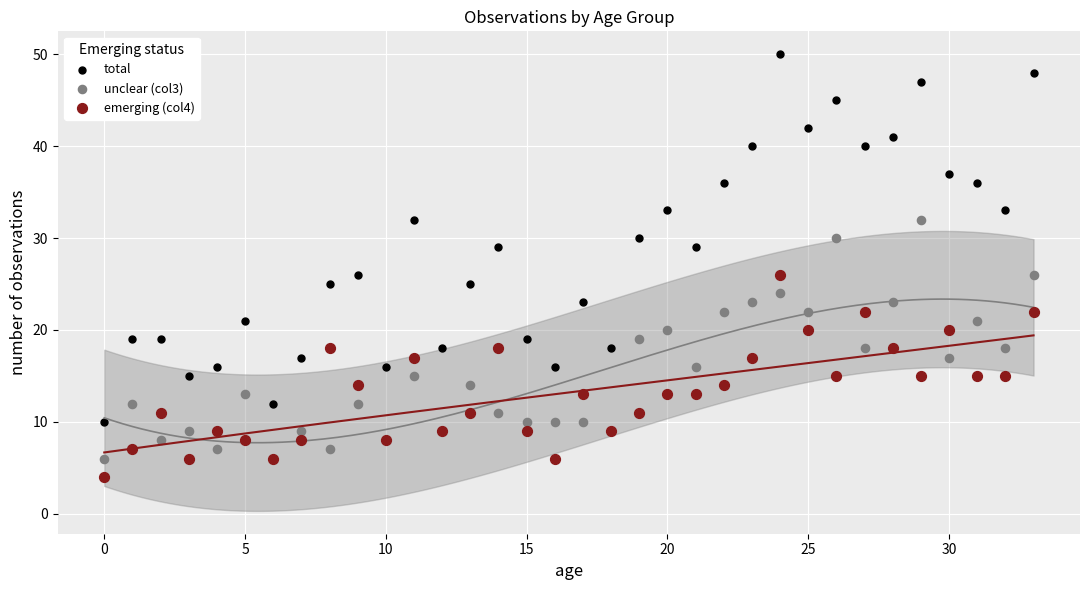

Which series reaches the maximum Y coordinate?

total